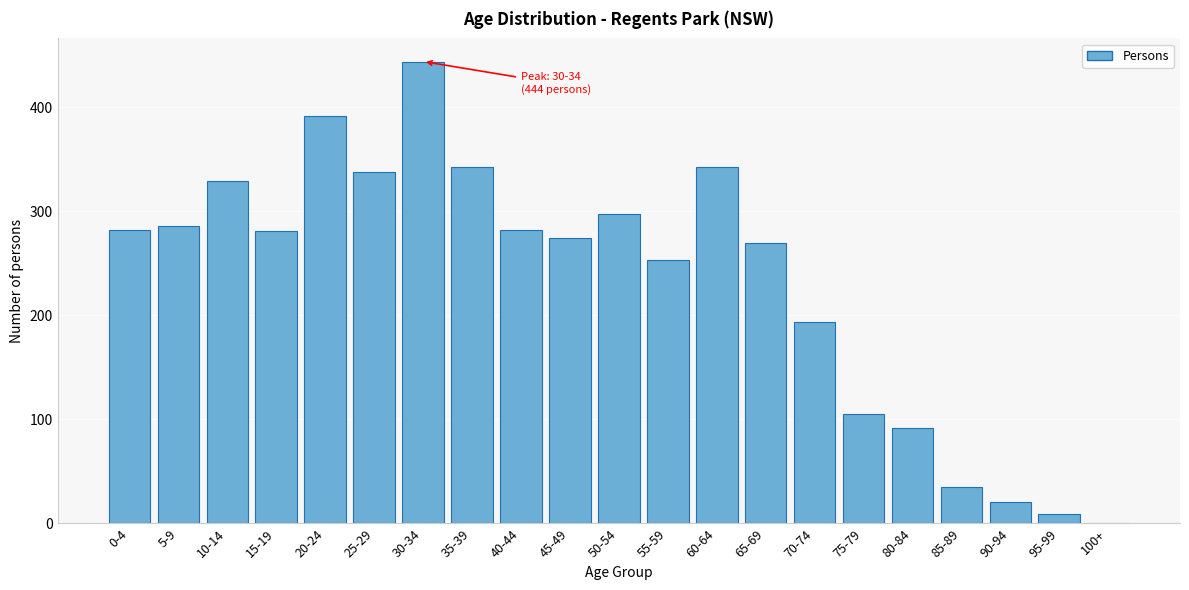

What is the greatest value displayed?

444